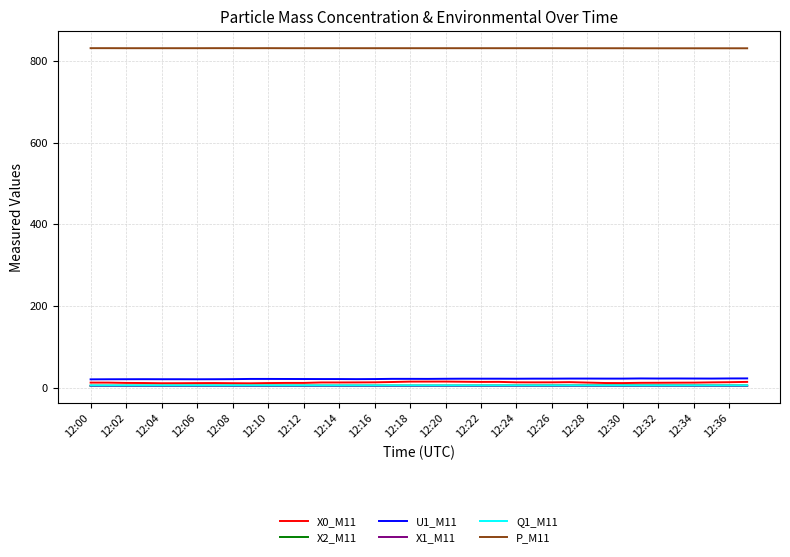

What is the lowest value of the U1_M11 series?

20.0